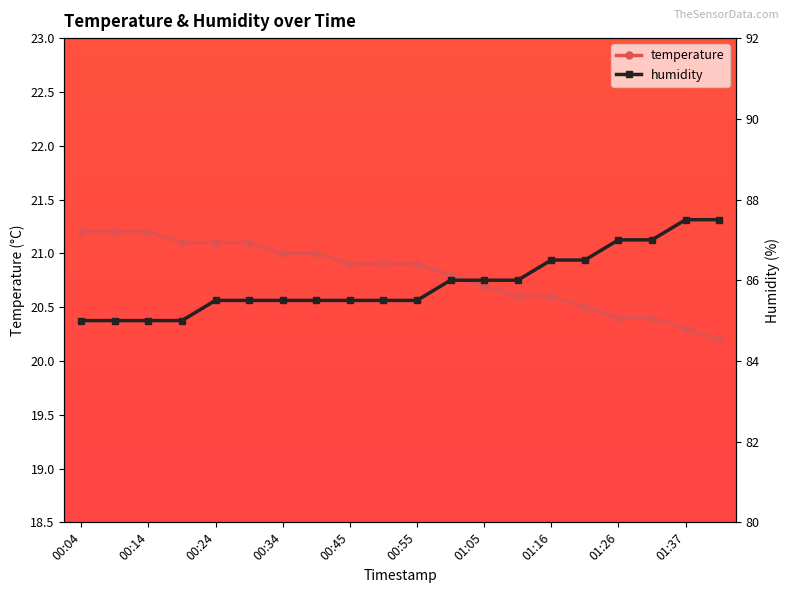

What is the minimum value for temperature?

20.2